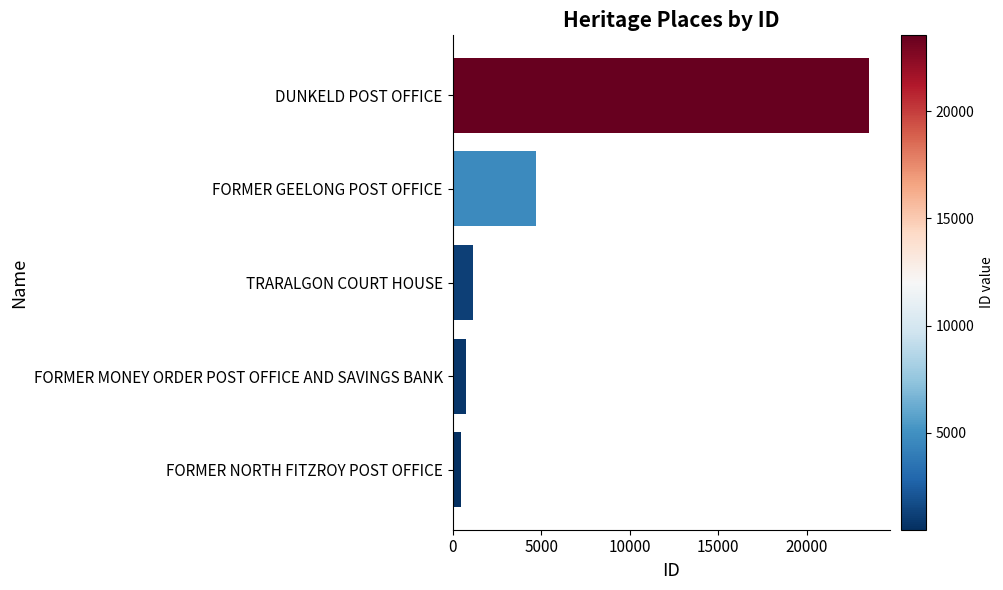

Rank the categories by value from lowest to highest.

FORMER NORTH FITZROY POST OFFICE, FORMER MONEY ORDER POST OFFICE AND SAVINGS BANK, TRARALGON COURT HOUSE, FORMER GEELONG POST OFFICE, DUNKELD POST OFFICE